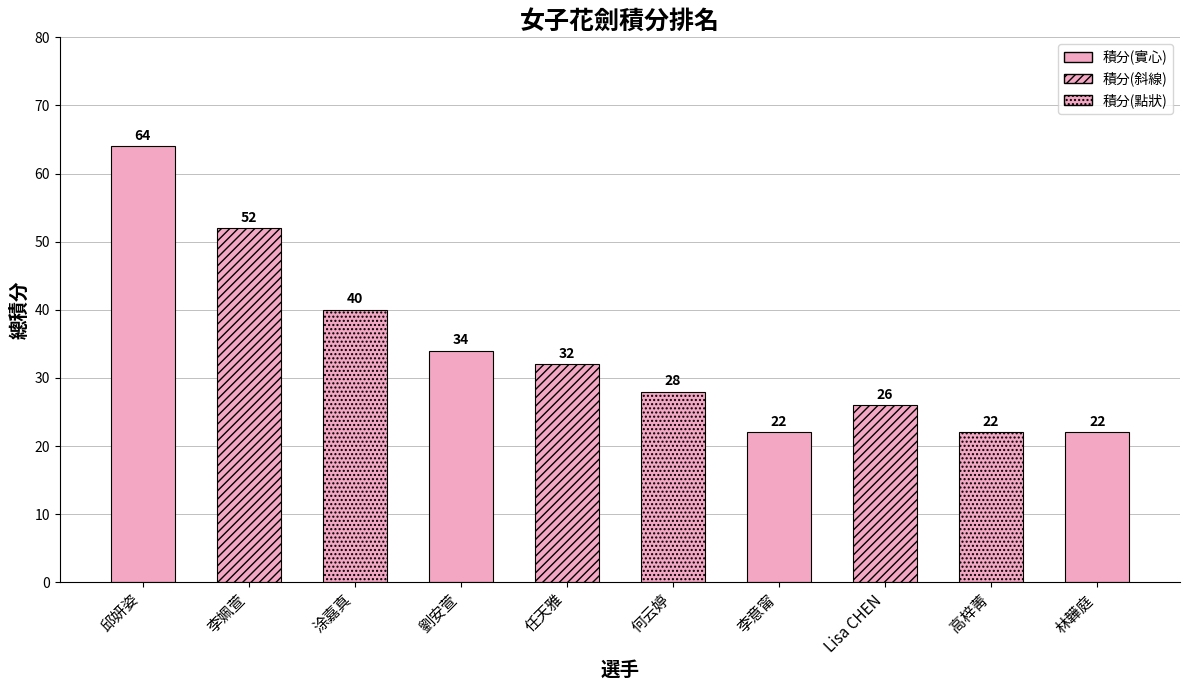

Read the value at 何云婷.

28.0